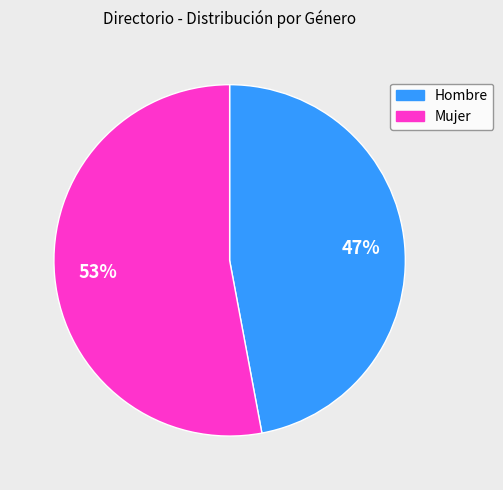

Count the number of slices in the pie.

2